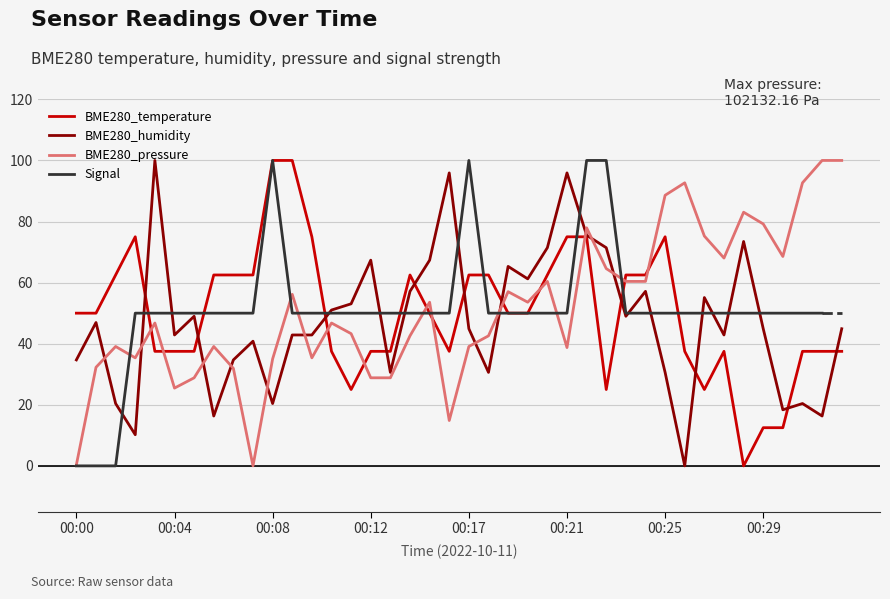

How many interior local valleys does the BME280_humidity series have?

12